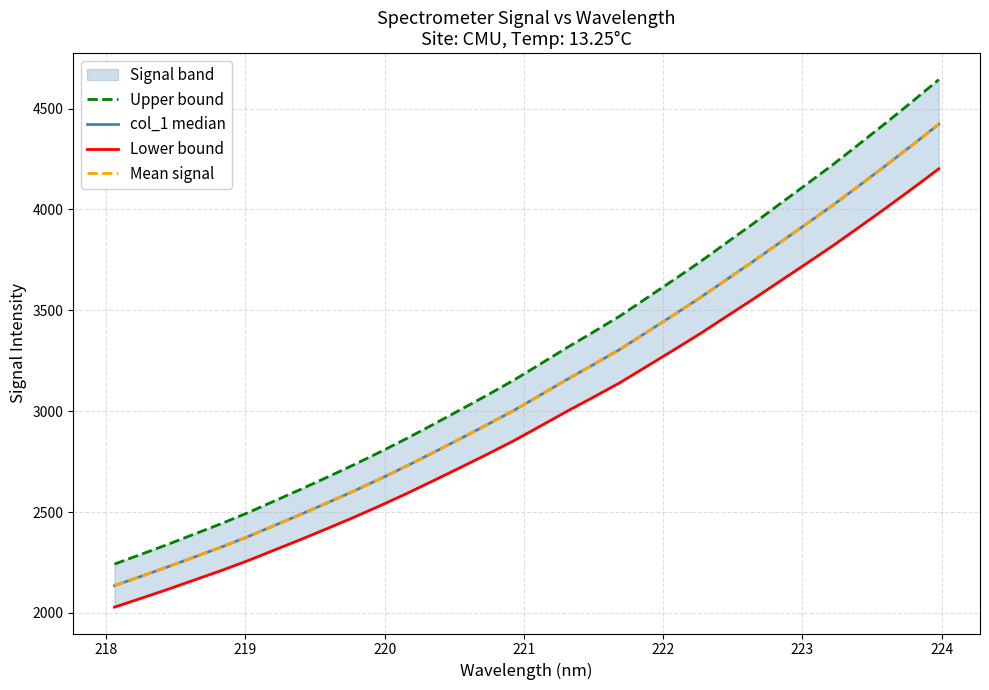

How many values in the Lower bound series exceed 2925?

16